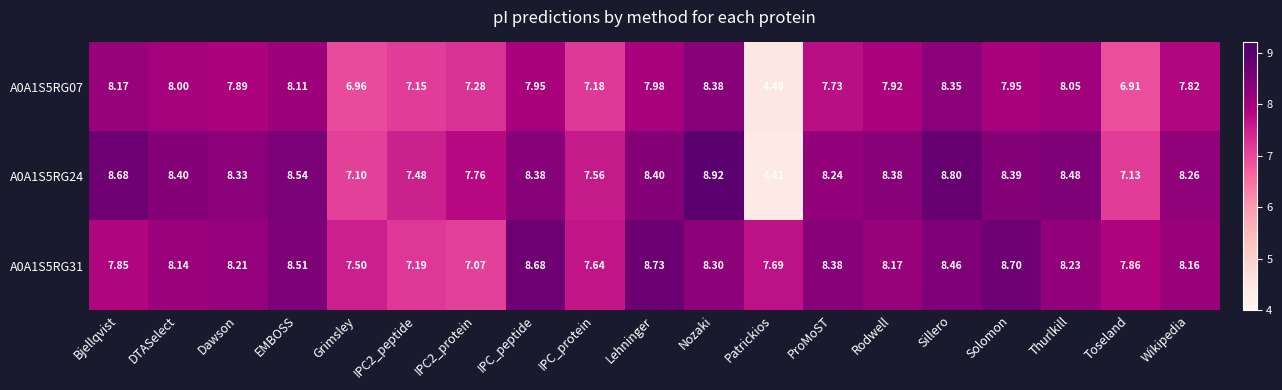

Which series has the widest spread of values?

A0A1S5RG24